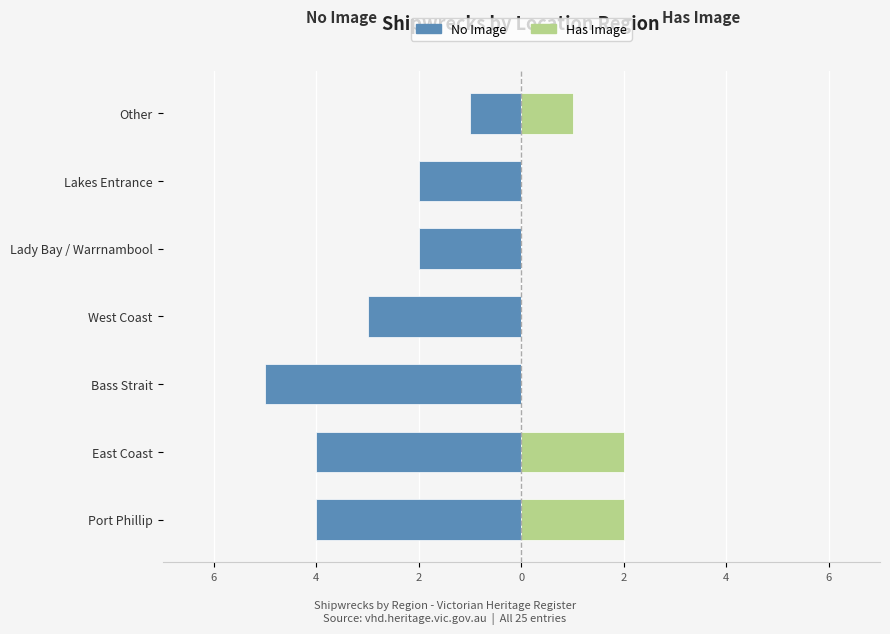

What value does the No Image series have at Port Phillip?

-4